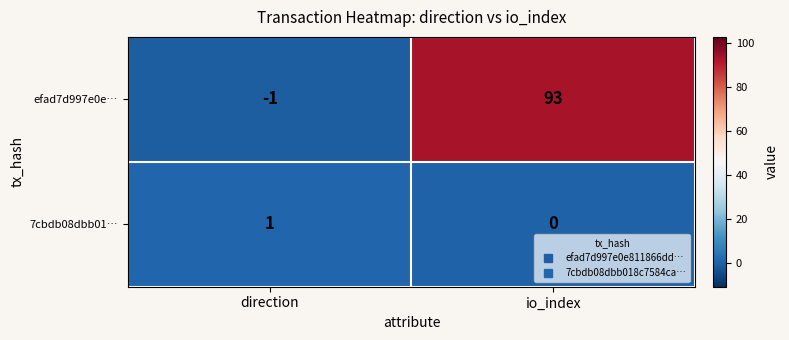

The value of efad7d997e0e… at direction is -1. True or false?

True